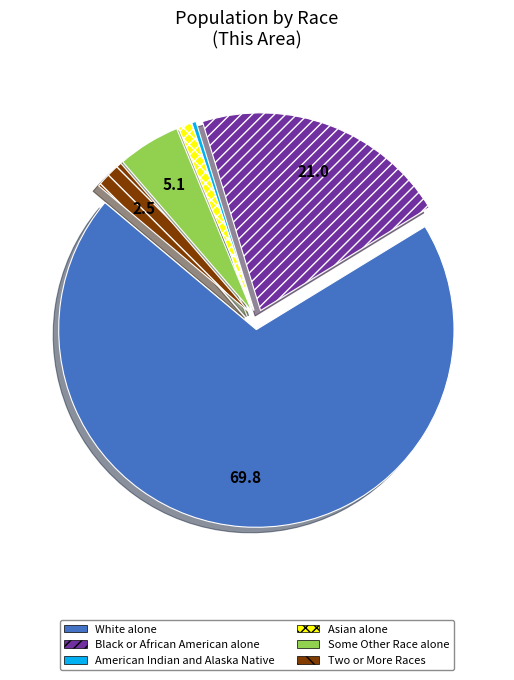

Rank the categories by value from highest to lowest.

White alone, Black or African American alone, Some Other Race alone, Two or More Races, Asian alone, American Indian and Alaska Native